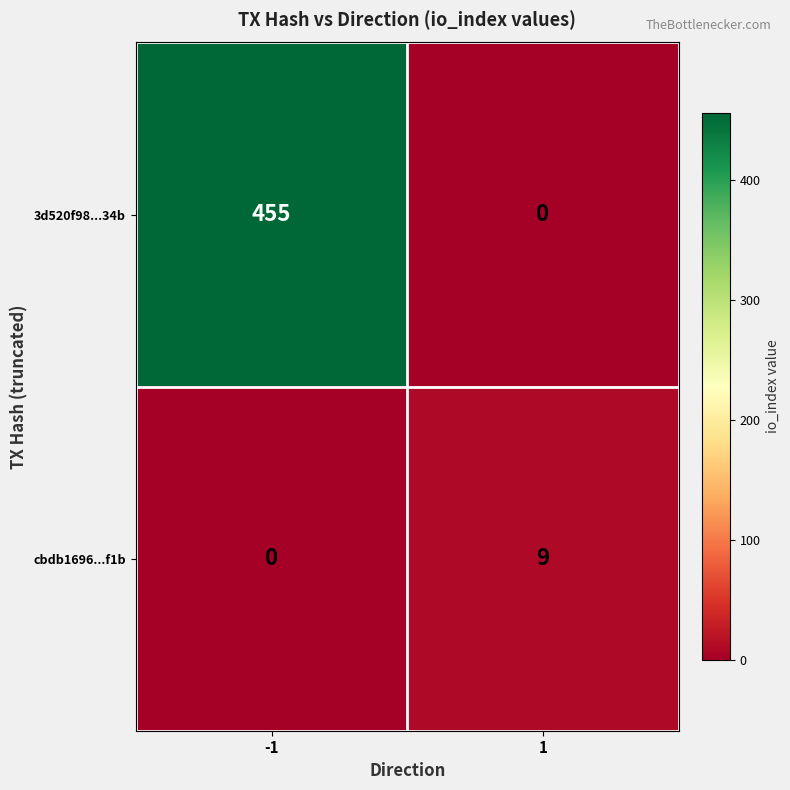

True or false: 3d520f98...34b has a value of 272 at 1.

False